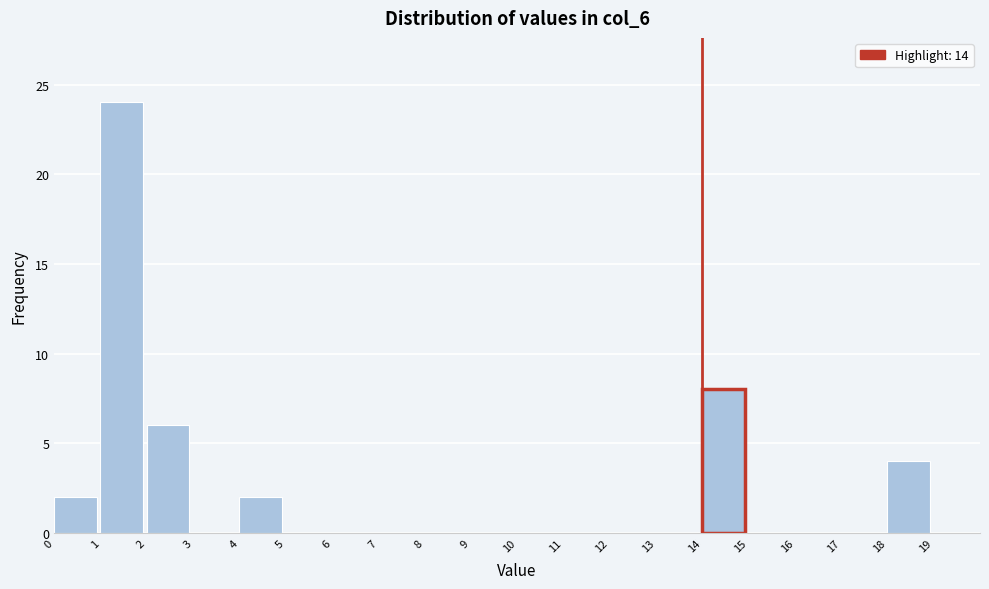

Reading left to right, list every bar in this chart as the range it spans on the x-axis followed by its height. The values are not printed on the chart, so give them approximately, as read against the axis.

0 to 1: 2
1 to 2: 24
2 to 3: 6
3 to 4: 0
4 to 5: 2
5 to 6: 0
6 to 7: 0
7 to 8: 0
8 to 9: 0
9 to 10: 0
10 to 11: 0
11 to 12: 0
12 to 13: 0
13 to 14: 0
14 to 15: 8
15 to 16: 0
16 to 17: 0
17 to 18: 0
18 to 19: 4
19 to 20: 0